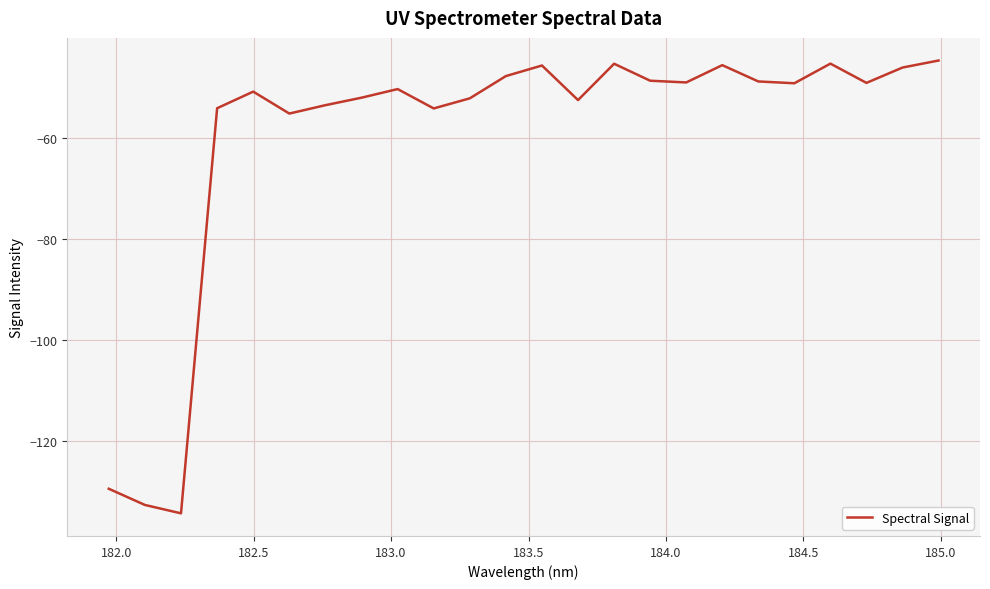

What is the difference between the maximum and minimum values?

89.8